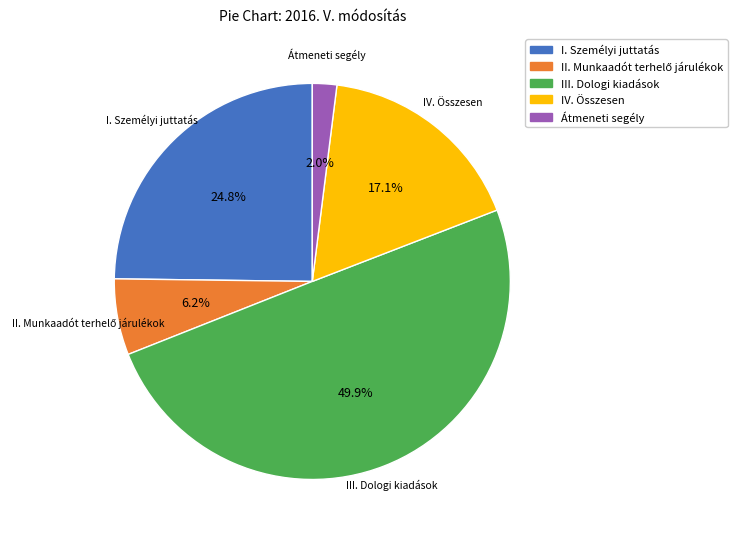

To the nearest percent, what is the difference between the largest and smallest slice percentages?

48%